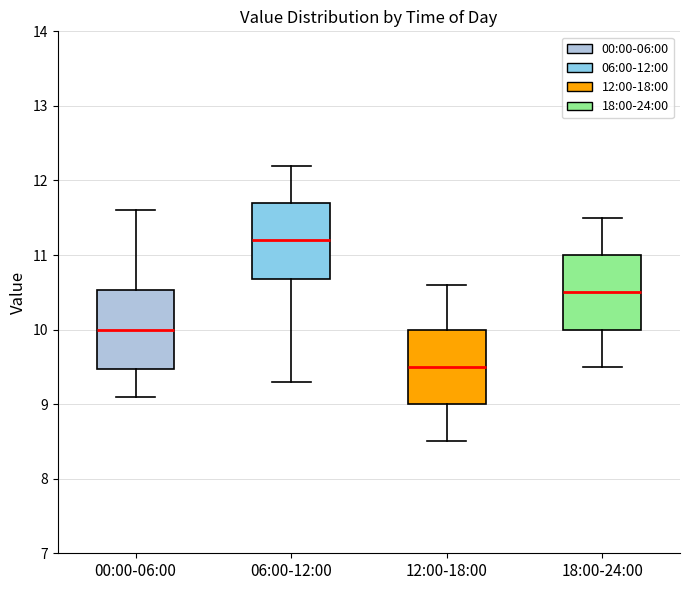

Which box's median line is the highest?

06:00-12:00